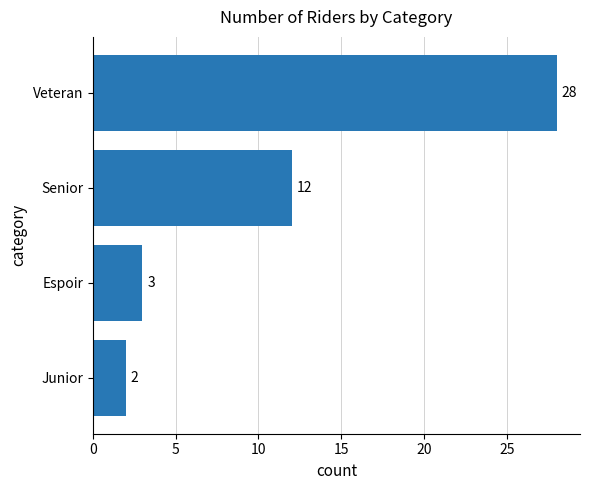

How many series are shown in this chart?

1